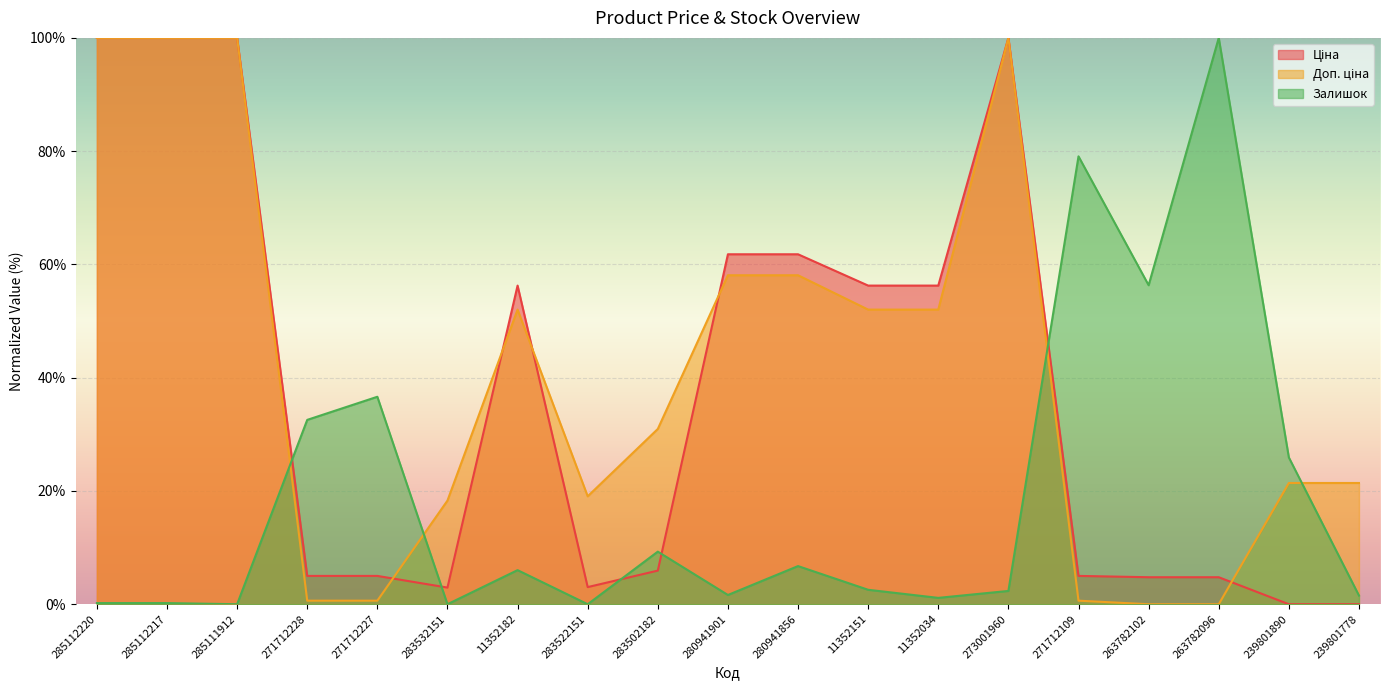

Reading left to right, extract all data points from this chart.

Ціна: 100.0	100.0	100.0	5.0	5.0	2.9	56.3	3.0	5.9	61.8	61.8	56.3	56.3	100.0	5.0	4.8	4.8	0.0	0.0
Доп. ціна: 100.0	100.0	100.0	0.6	0.6	18.3	52.0	19.1	31.0	58.1	58.1	52.0	52.0	100.0	0.6	0.0	0.0	21.4	21.4
Залишок: 0.2	0.2	0.0	32.6	36.6	0.0	6.0	0.0	9.3	1.6	6.7	2.6	1.1	2.3	79.1	56.3	100.0	25.9	1.5